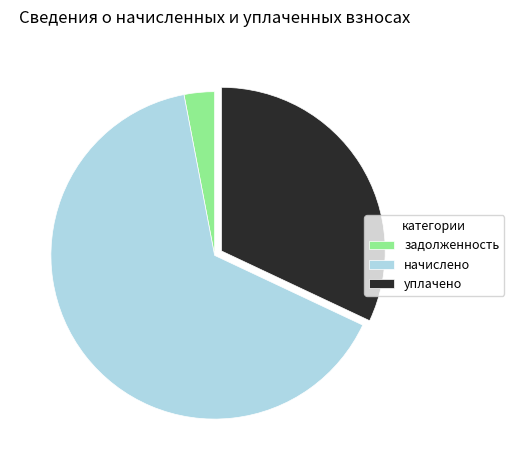

Does any single category account for the majority?

Yes